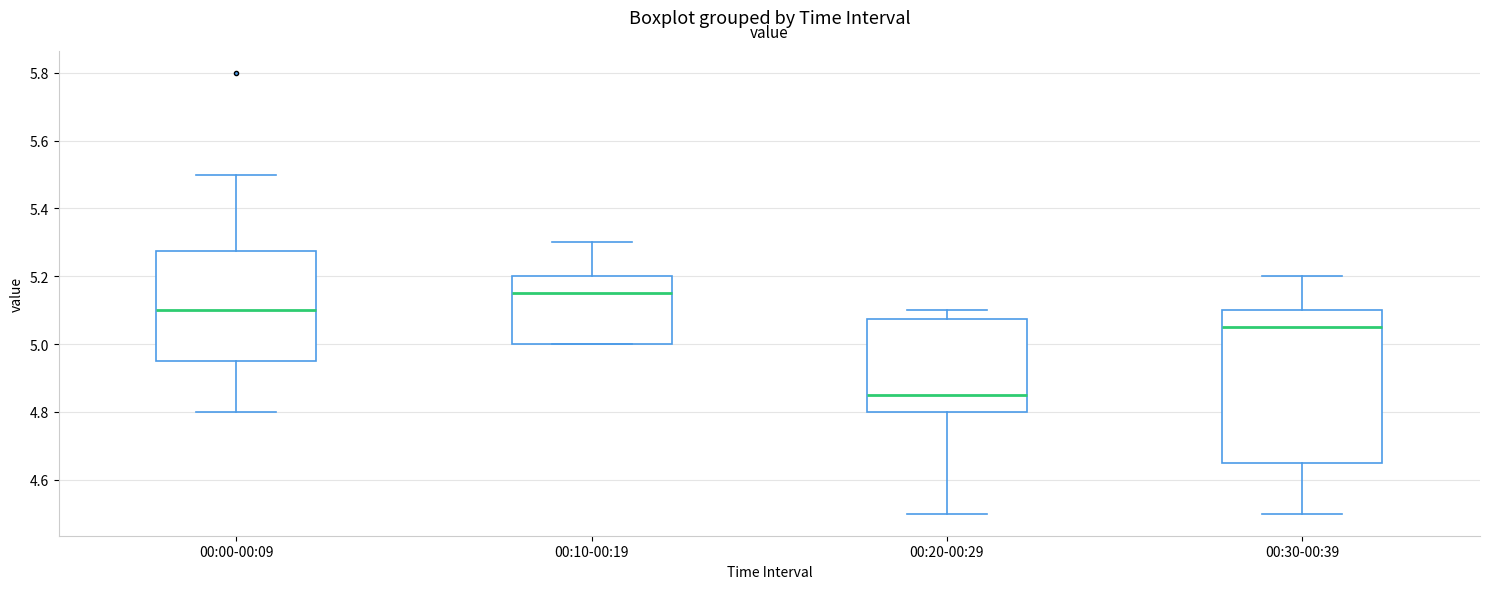

Comparing the boxes themselves (not the whiskers), which one is the tallest?

00:30-00:39